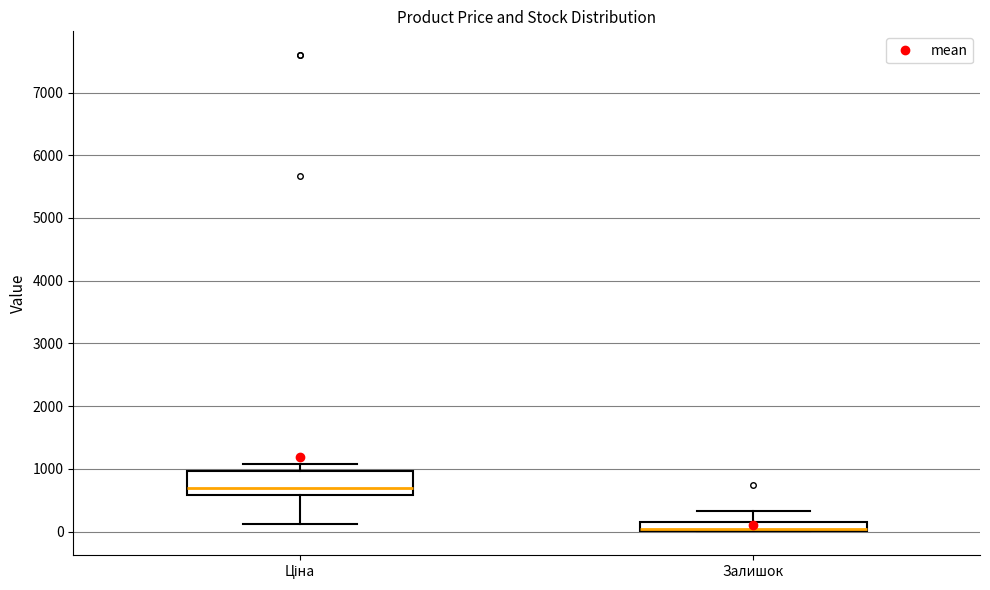

Which box has the lowest median line?

Залишок